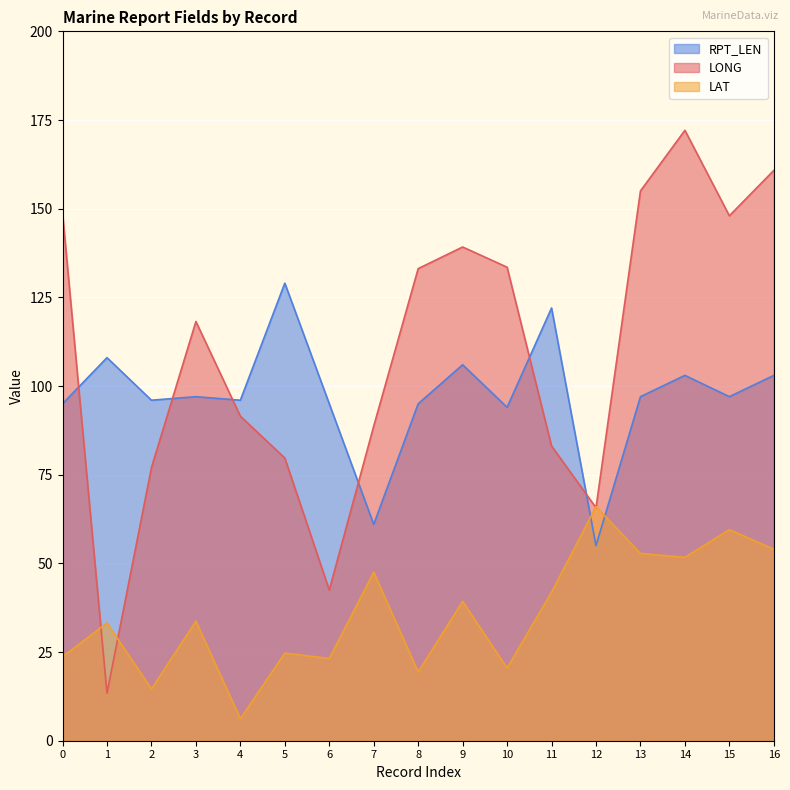

How many interior local peaks does the LONG series have?

3